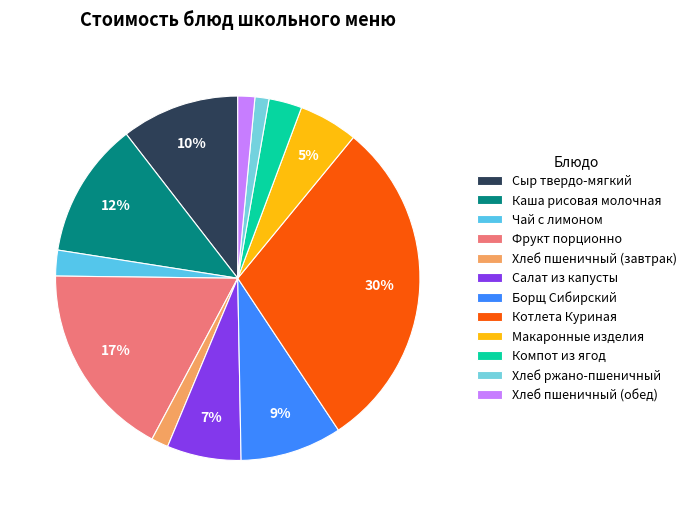

The Хлеб пшеничный (завтрак) slice represents 1% of the pie. True or false?

False